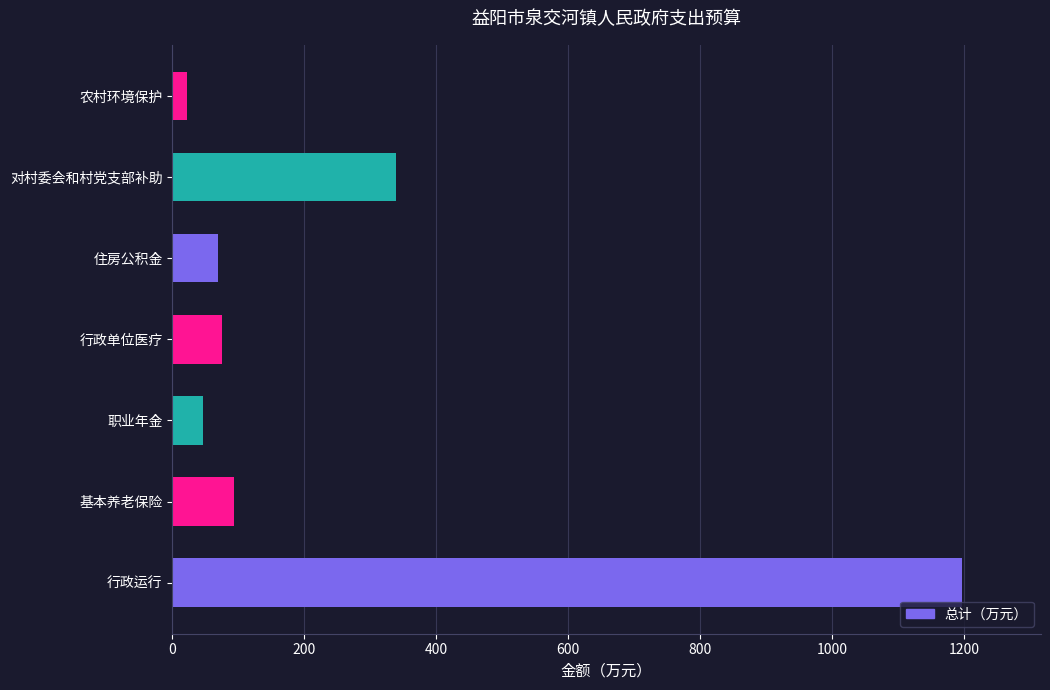

Between 行政运行 and 住房公积金, which is larger?

行政运行